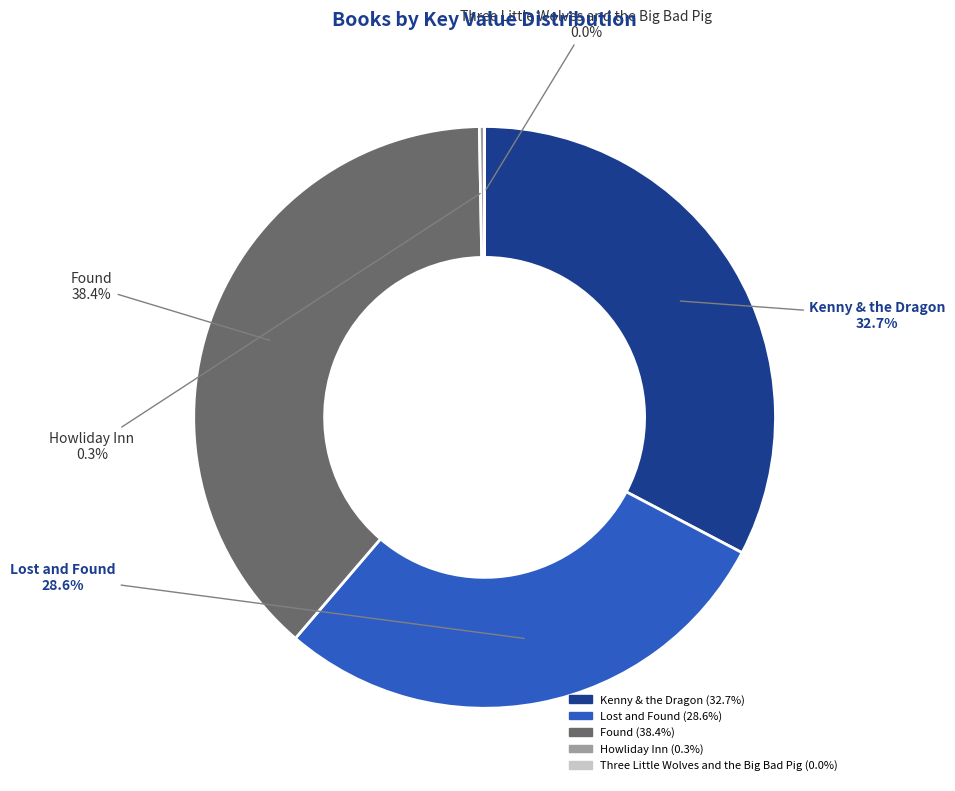

Combined, do Kenny & the Dragon and Found account for over 50%?

Yes